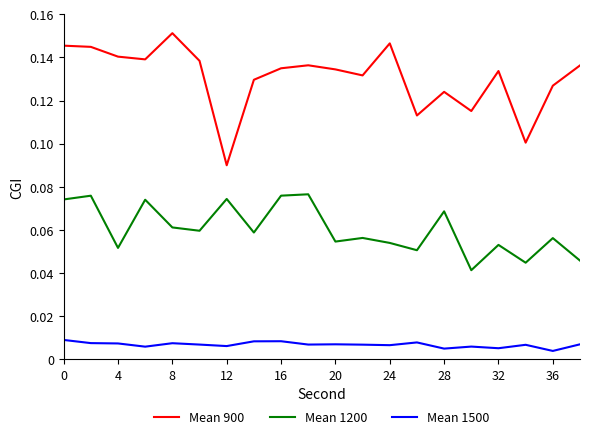

True or false: Mean 900 and Mean 1500 intersect in this chart.

False